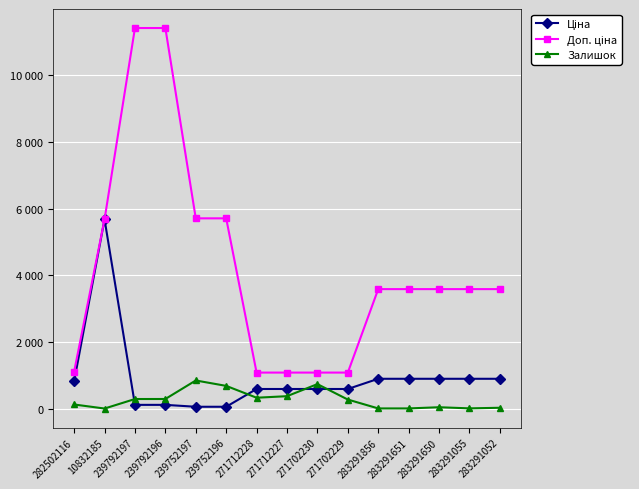

What is the sum of the Доп. ціна values at 283291651 and 239792197?

14993.6